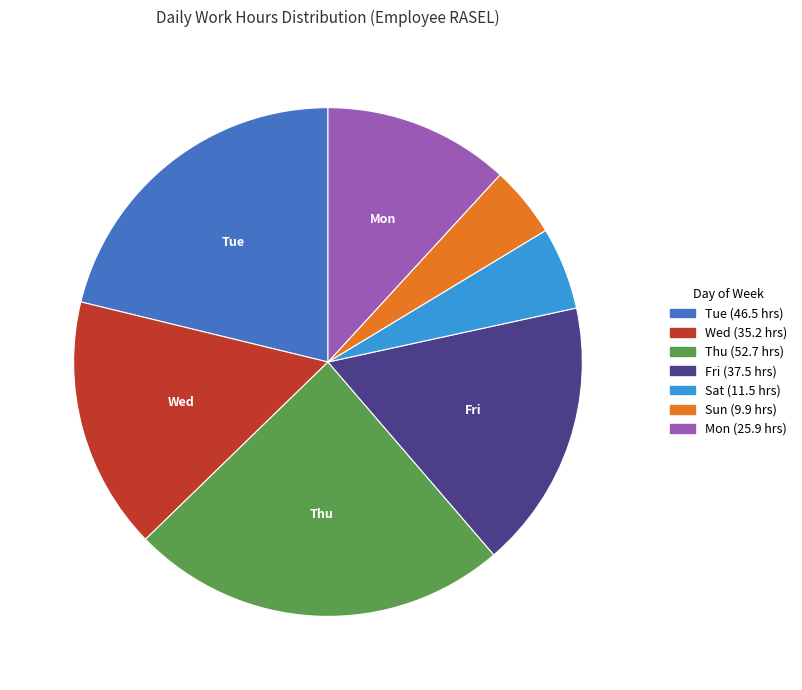

How many segments does this pie chart have?

7